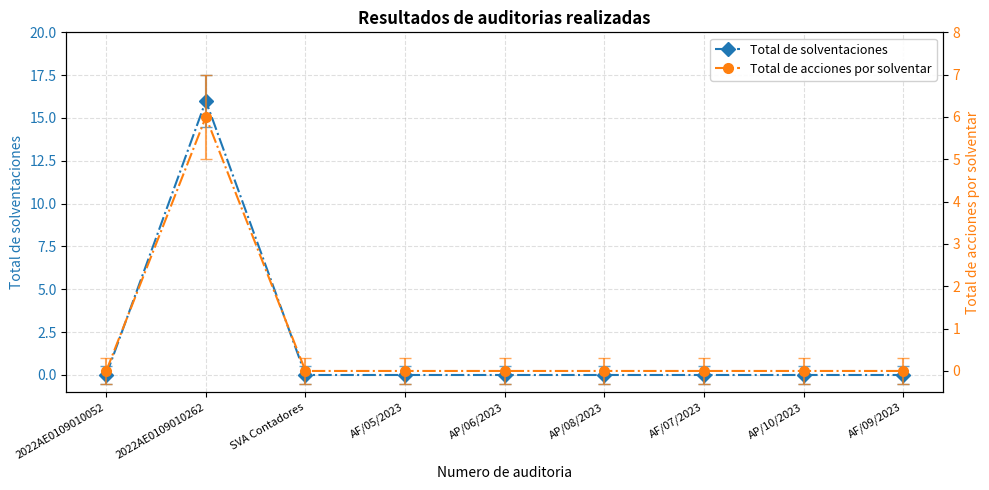

Is it true that Total de solventaciones equals -8 at AF/07/2023?

False